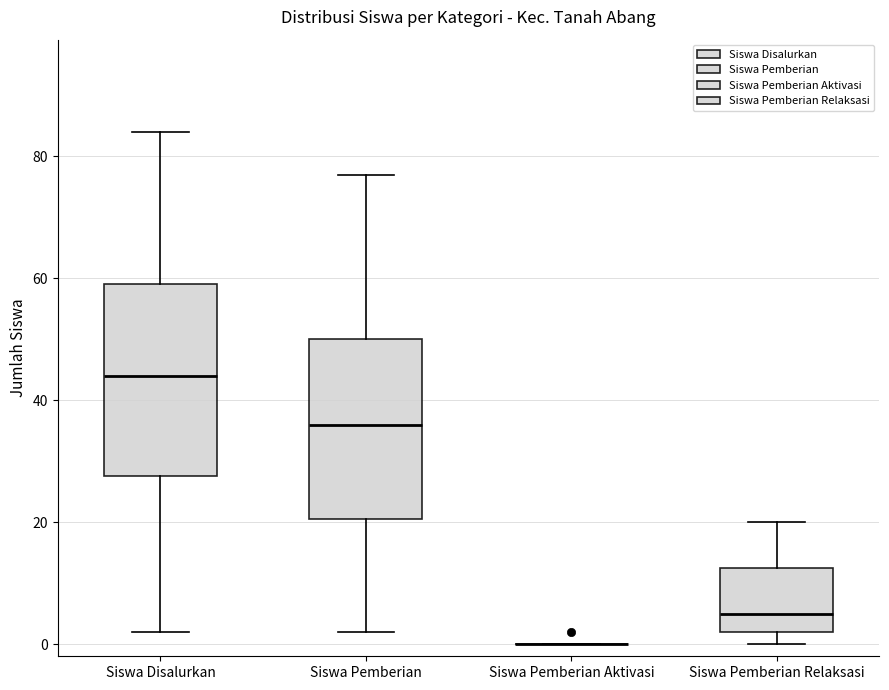

Reading left to right, transcribe this box plot: for each box, give where its median line is, the range the box spans, and where its two whiskers end, as read against the y-axis. The values are not printed on the chart, so give them approximately, as read against the axis.

Siswa Disalurkan: median 44, box 28 to 60, whiskers 2 to 84
Siswa Pemberian: median 36, box 20 to 50, whiskers 2 to 78
Siswa Pemberian Aktivasi: box collapsed to a line at 0, whiskers 0 to 0
Siswa Pemberian Relaksasi: median 6, box 2 to 12, whiskers 0 to 20